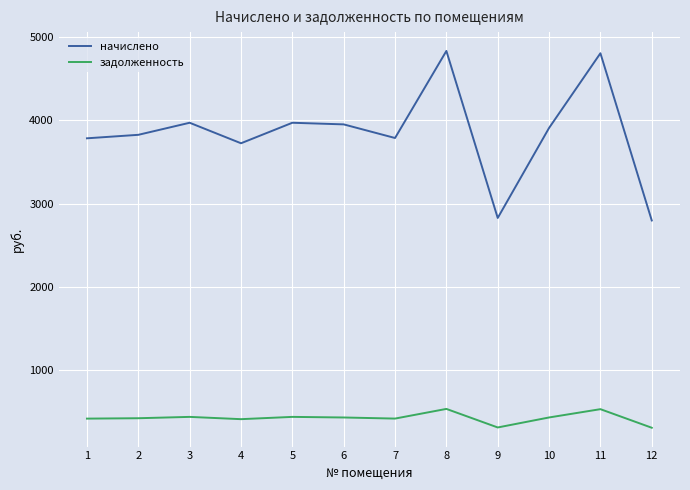

What is the difference between the начислено values at 2 and 1?

41.8